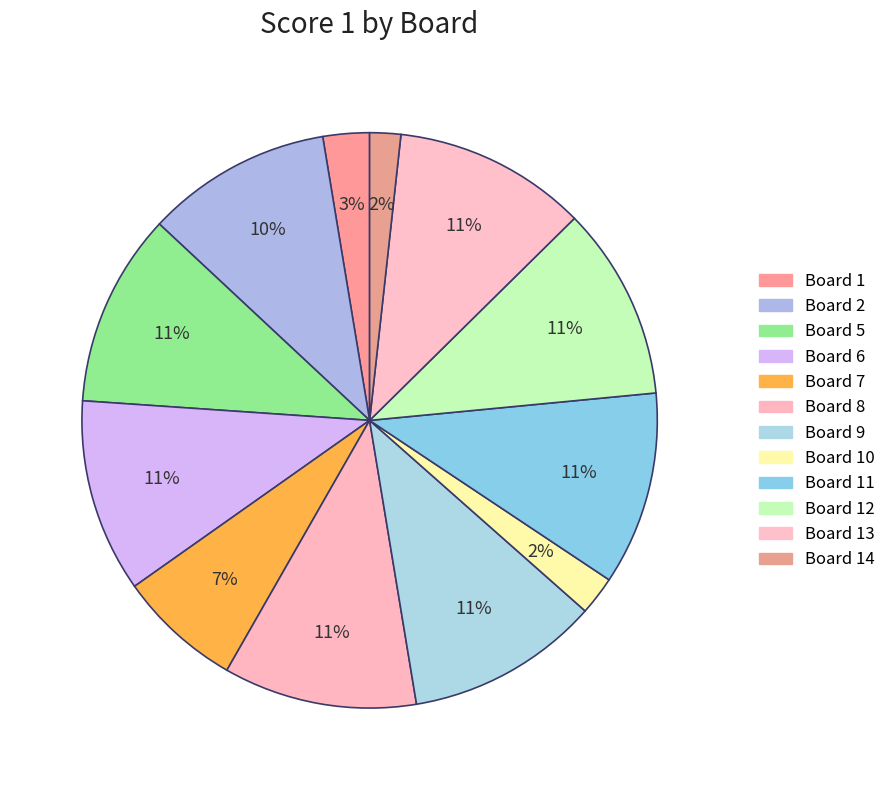

How many segments does this pie chart have?

12